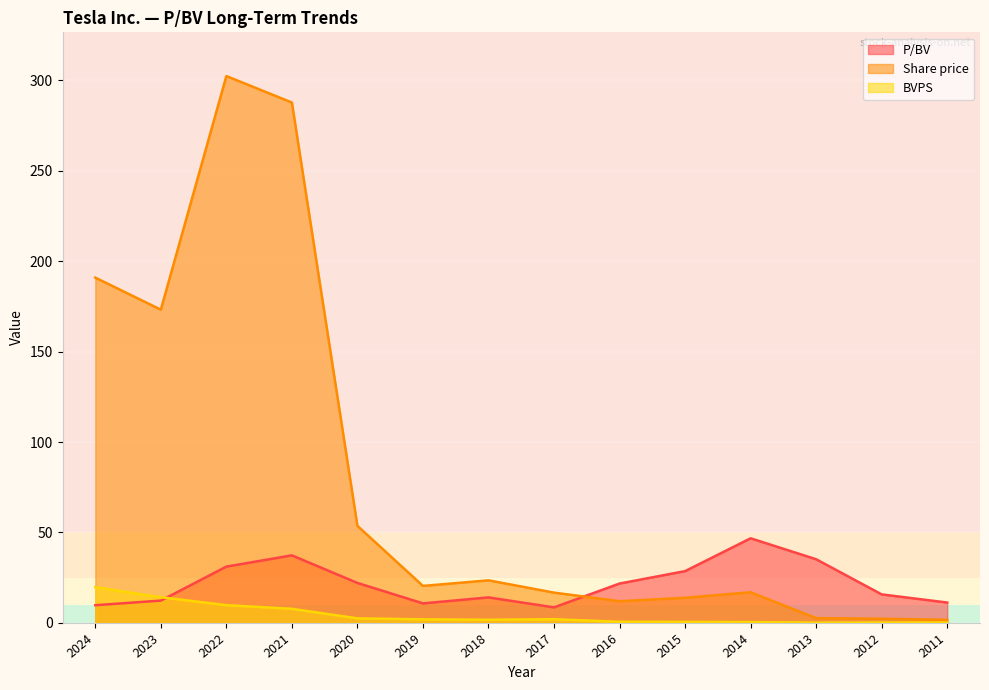

How many interior local peaks does the P/BV series have?

3